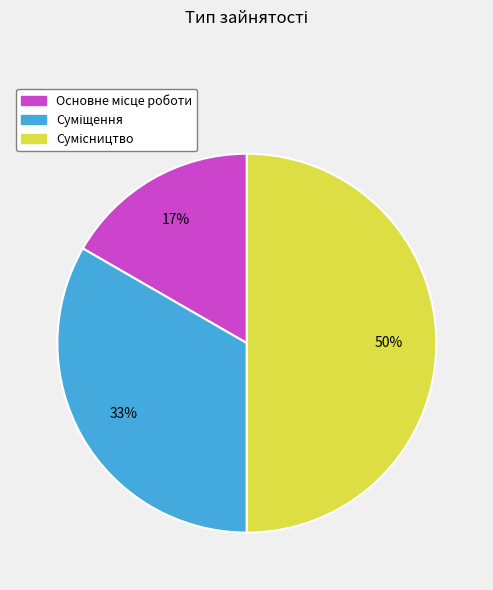

To the nearest percent, what is the difference between the largest and smallest slice percentages?

33%